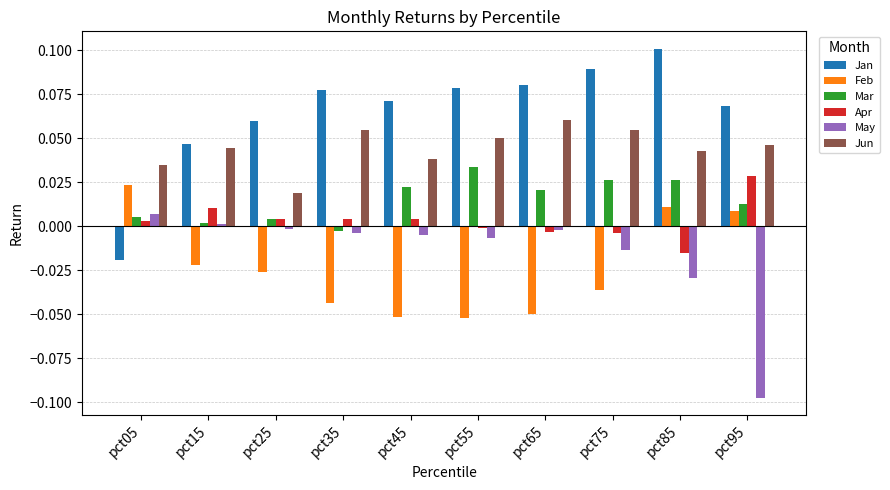

Where does the Apr series first go above 0?

pct05